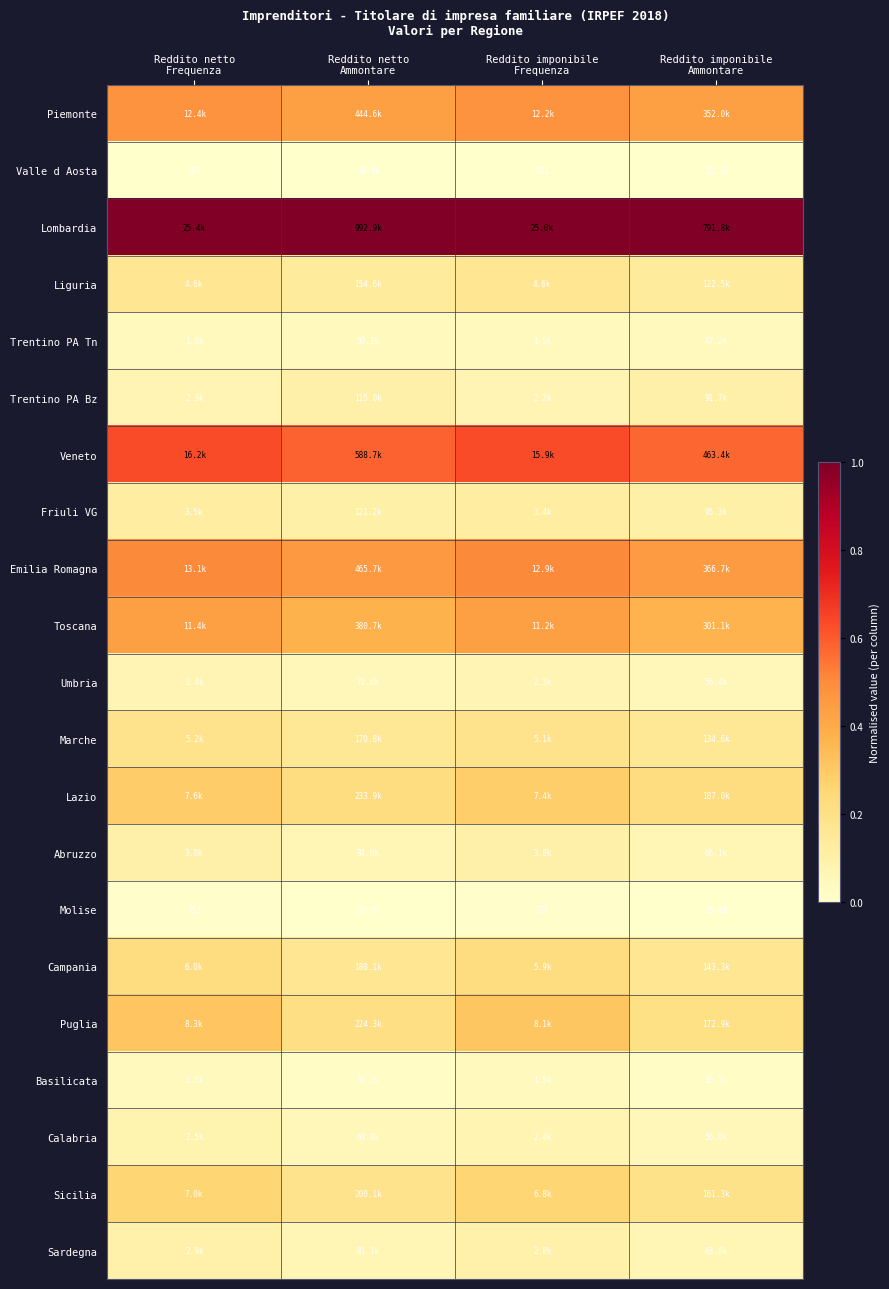

How many Friuli VG values are between 0 and 1?

4